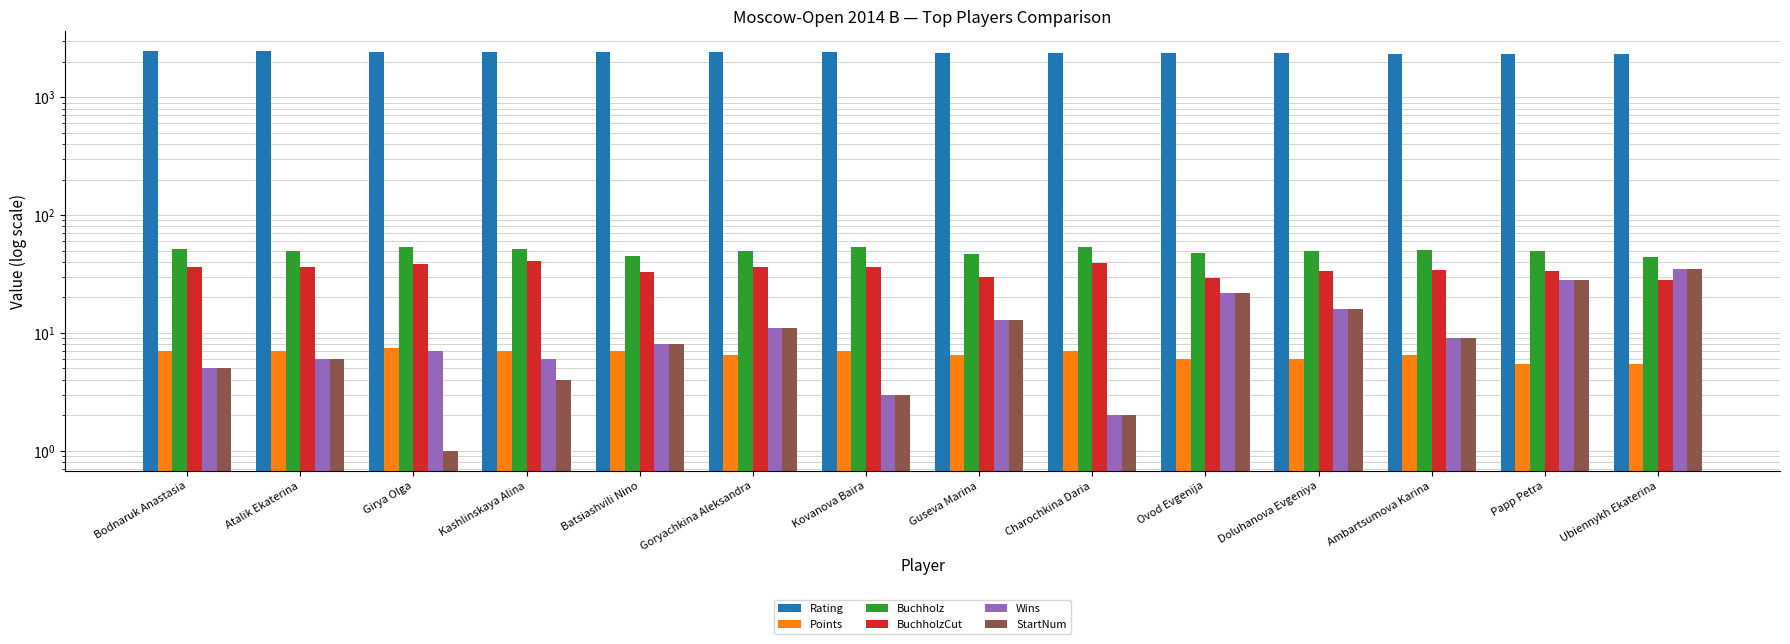

The Points series shows 2.5 at Papp Petra. True or false?

False